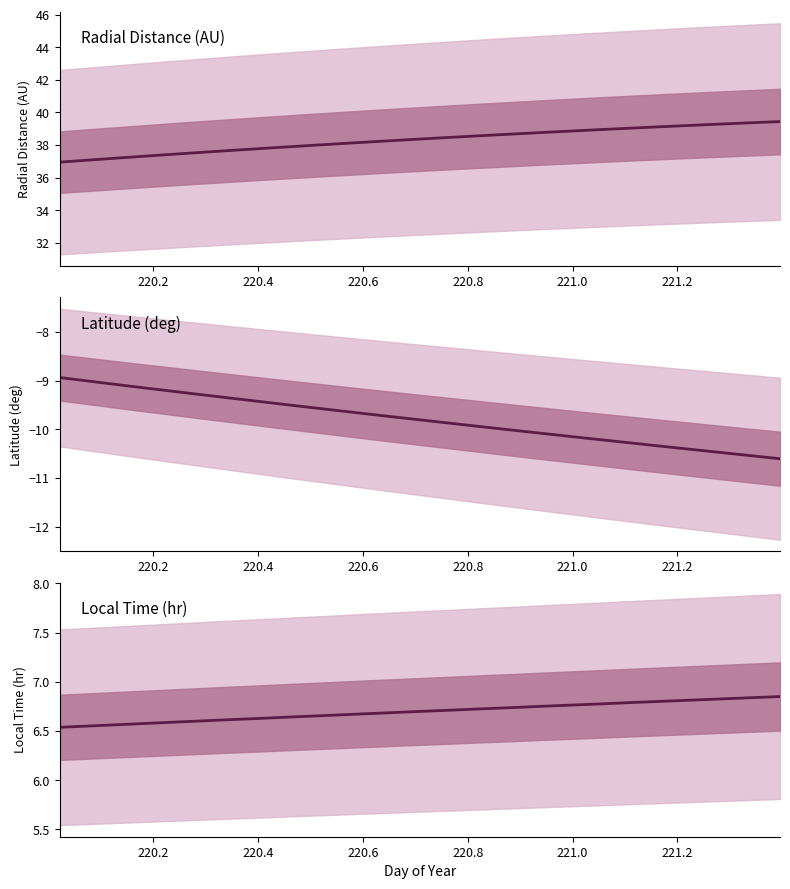

The value of Local_Time at 11 is 4.6. True or false?

False